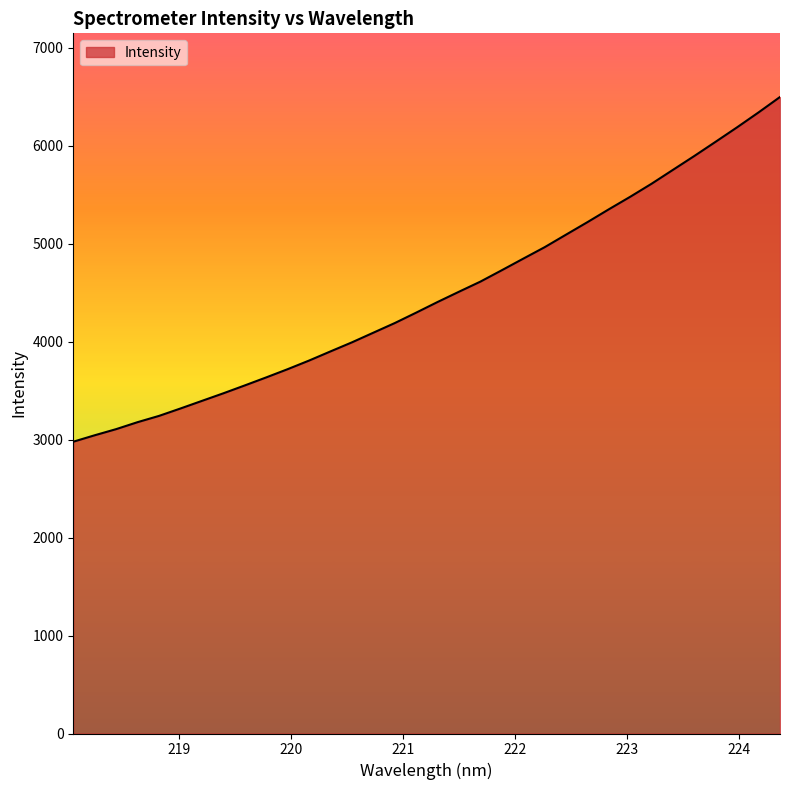

What is the greatest value displayed?

6499.6